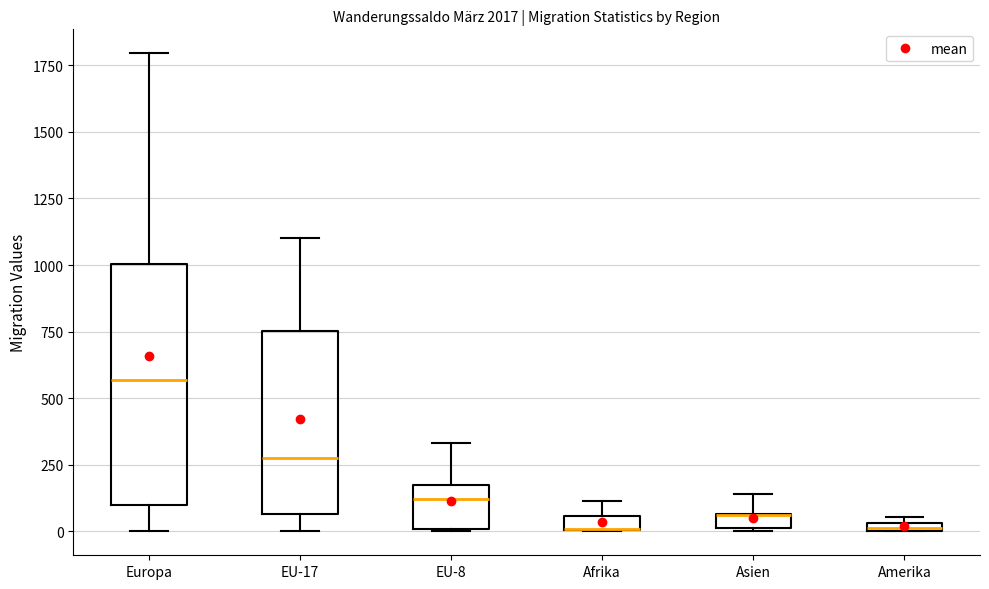

Where does the upper whisker of the box for Afrika end on the y-axis? The values are not printed on the chart, so give them approximately, as read against the axis.

100